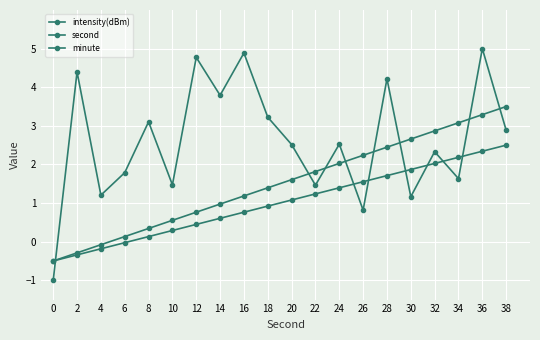

At which label is minute closest to 1?

18